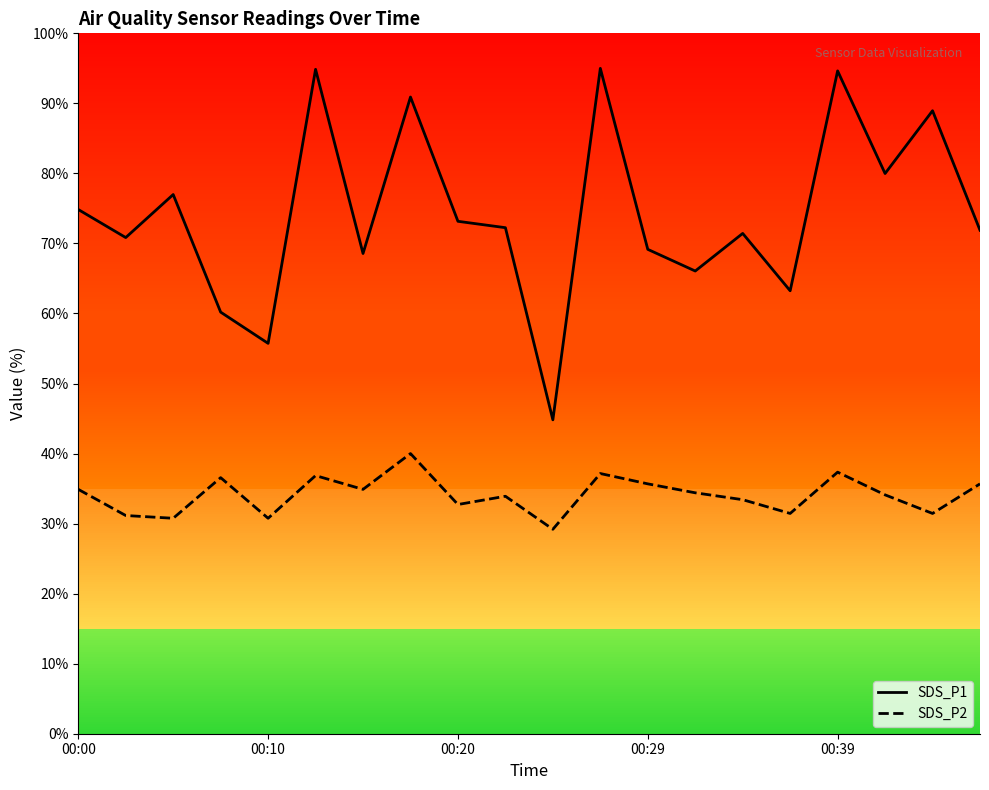

What are all the series names shown in the legend?

SDS_P1, SDS_P2